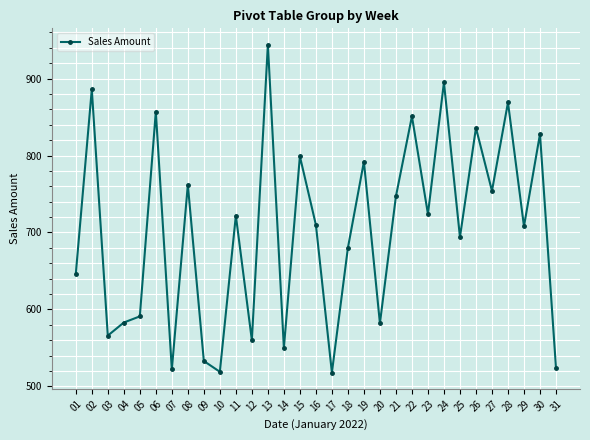

True or false: there are more than 1 points higher than both neighbors.

True